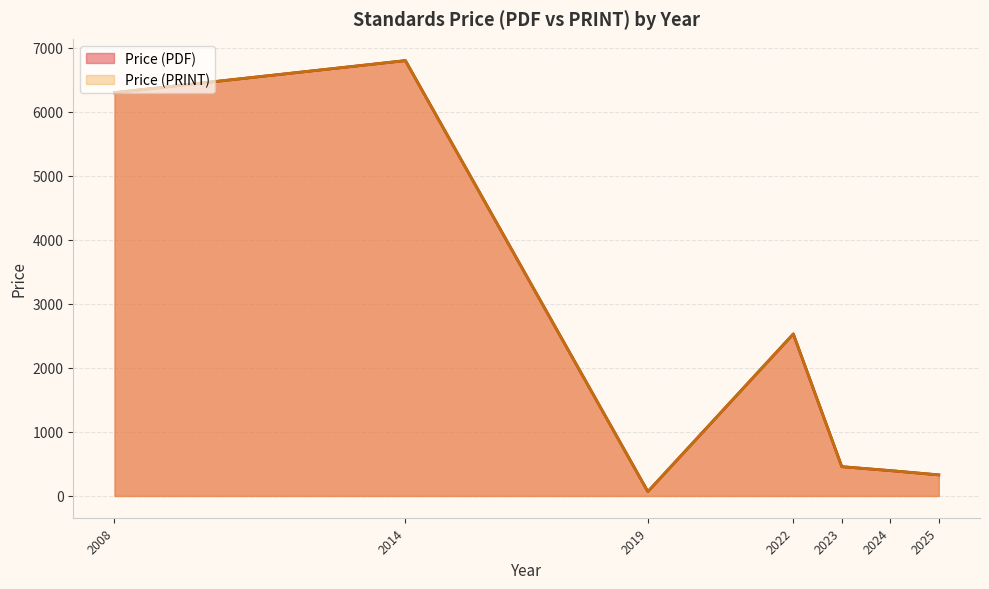

How many series are shown in this chart?

2